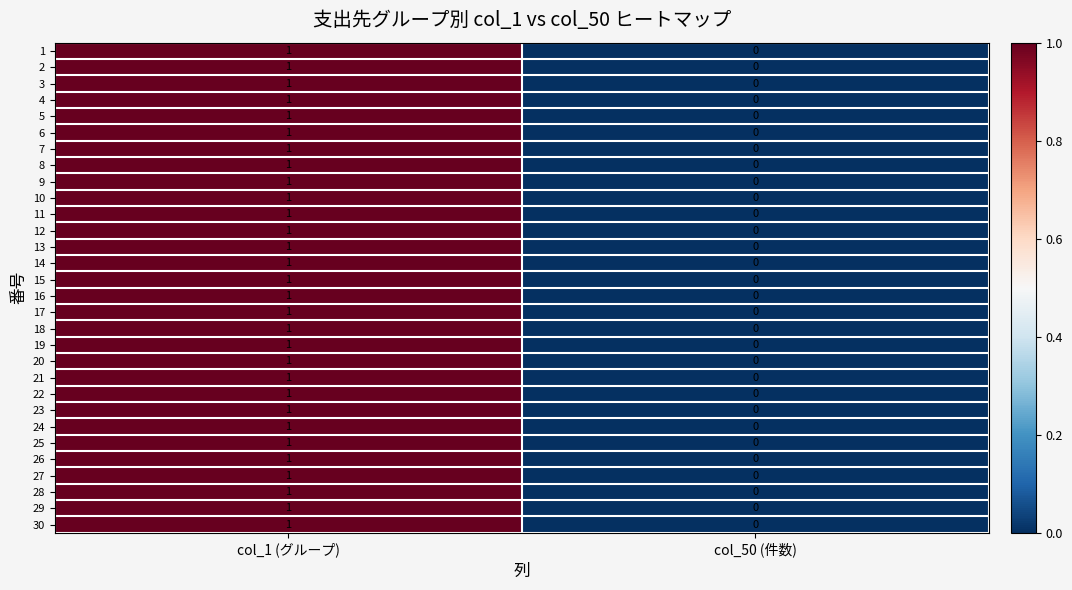

How many categories are shown in the chart?

2